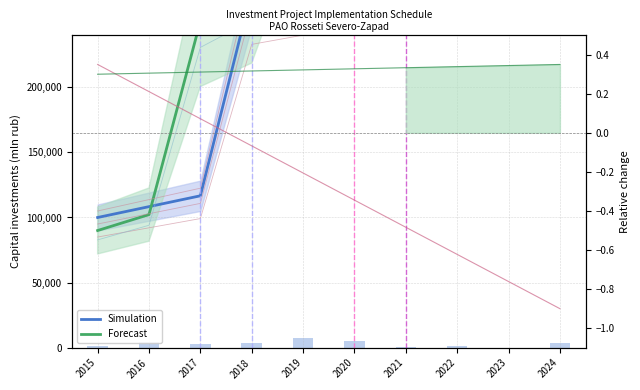

Rank the categories by Simulation value from lowest to highest.

2015, 2016, 2017, 2018, 2019, 2020, 2021, 2022, 2023, 2024